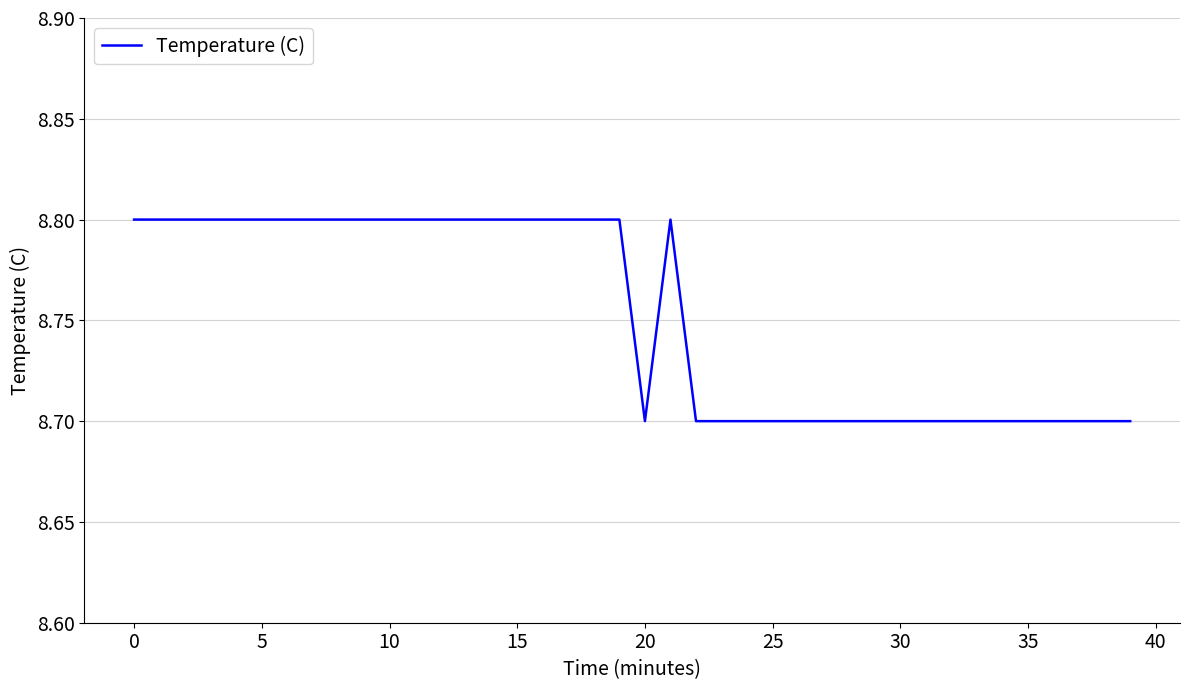

What is the minimum value shown in the chart?

8.7